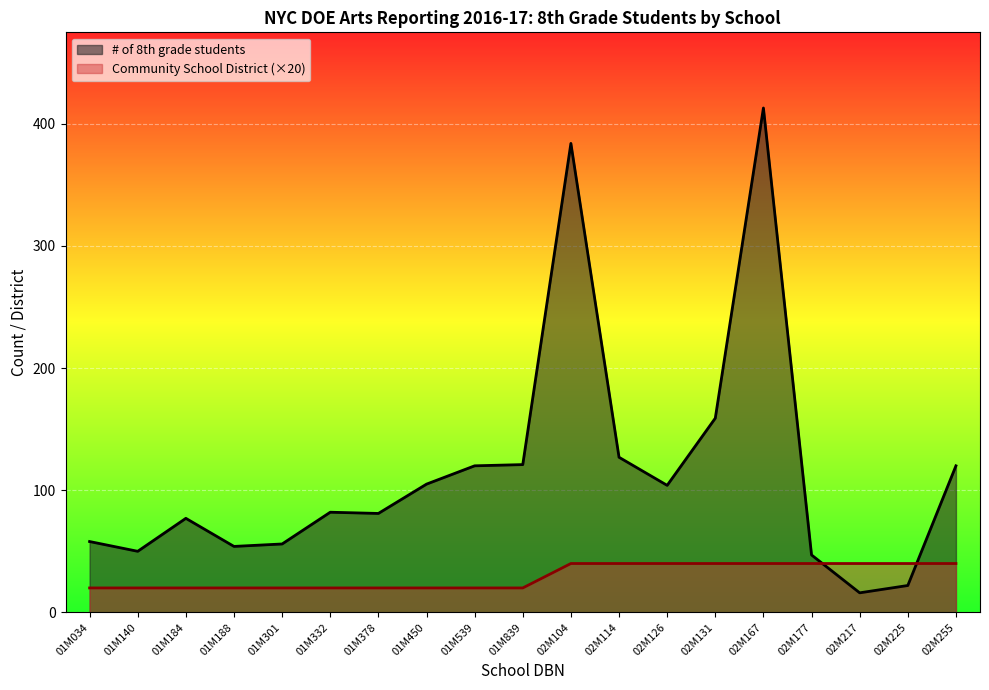

True or false: Community School District has more than 2 interior local peaks.

False